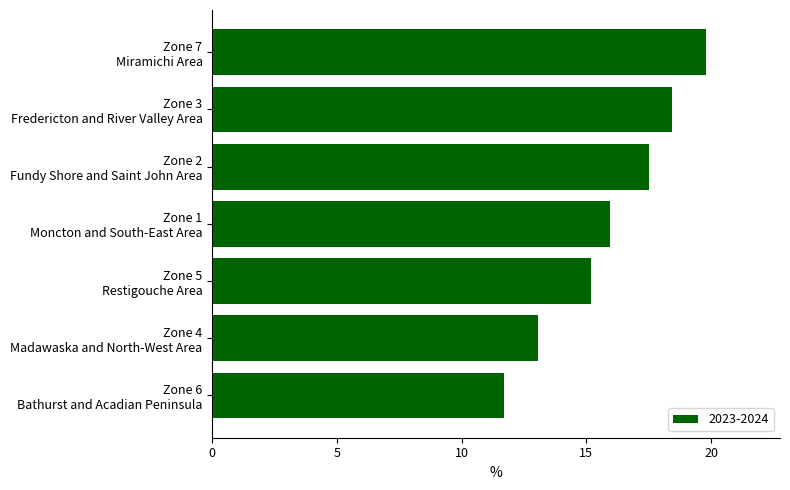

What is the minimum value shown in the chart?

11.7